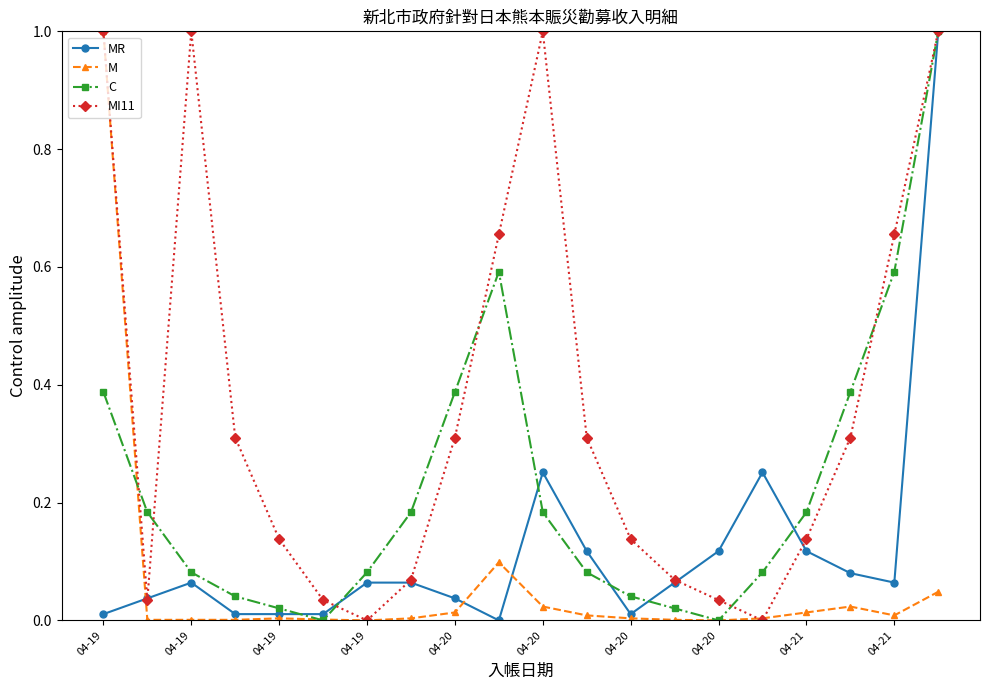

In C, how many points are lower than both neighbors (excluding endpoints)?

2